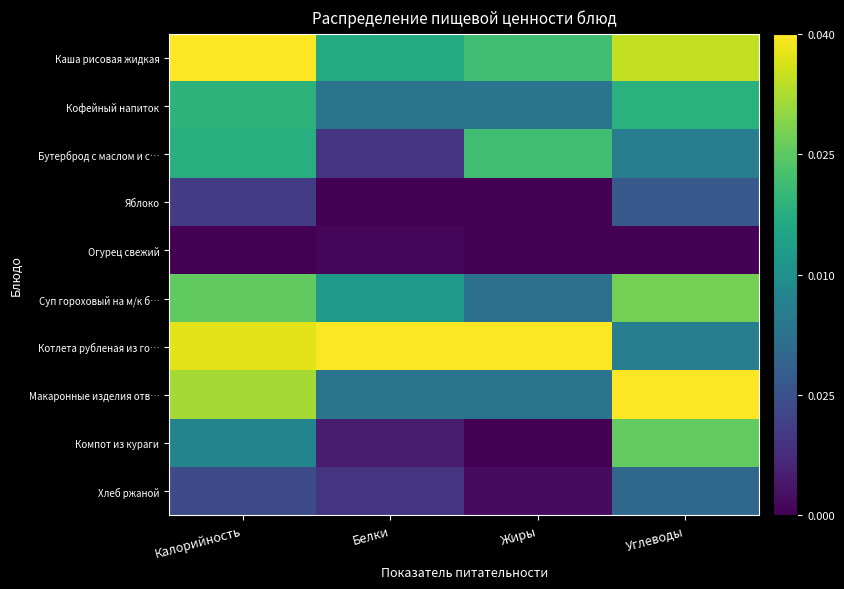

What is the total value across all series at Калорийность?

5.7